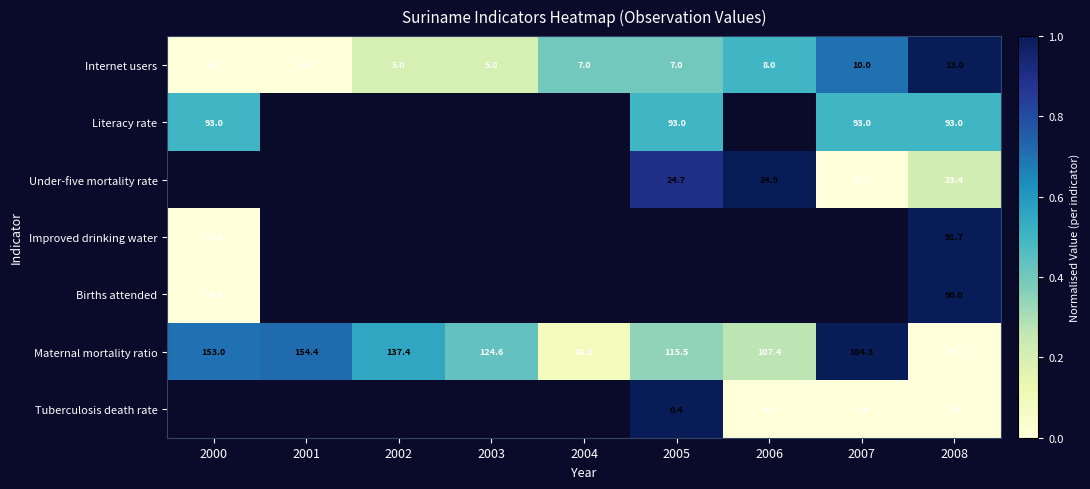

What is the total value across all series at 2008?

390.3